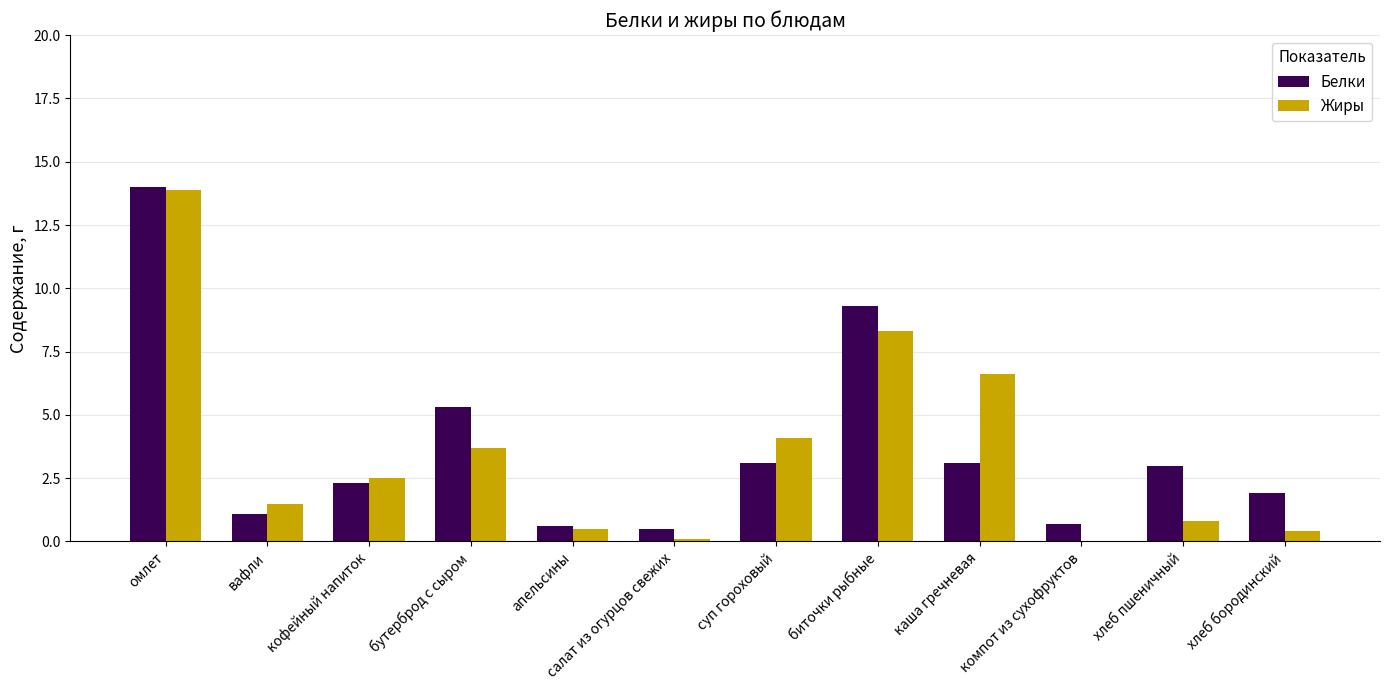

At which category does the chart reach its peak across all series?

омлет